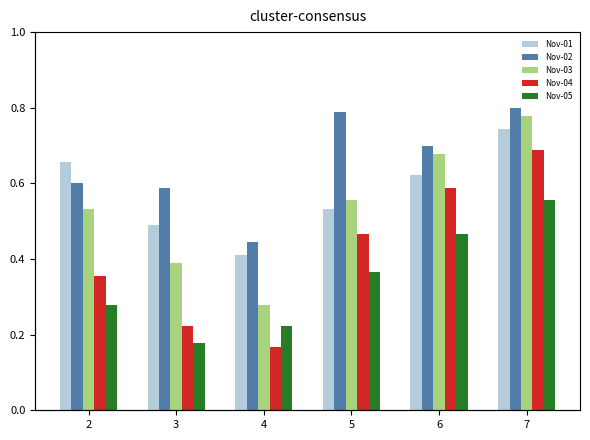

How many bars are there in each group?

5